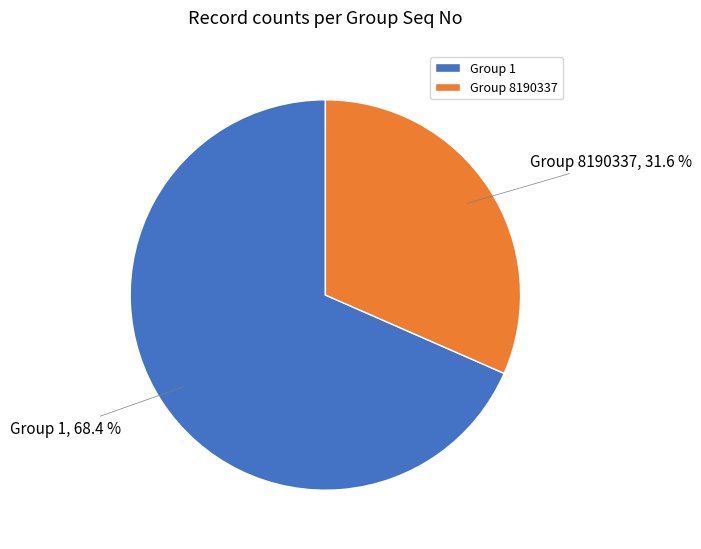

To the nearest percent, what is the average slice percentage?

50%